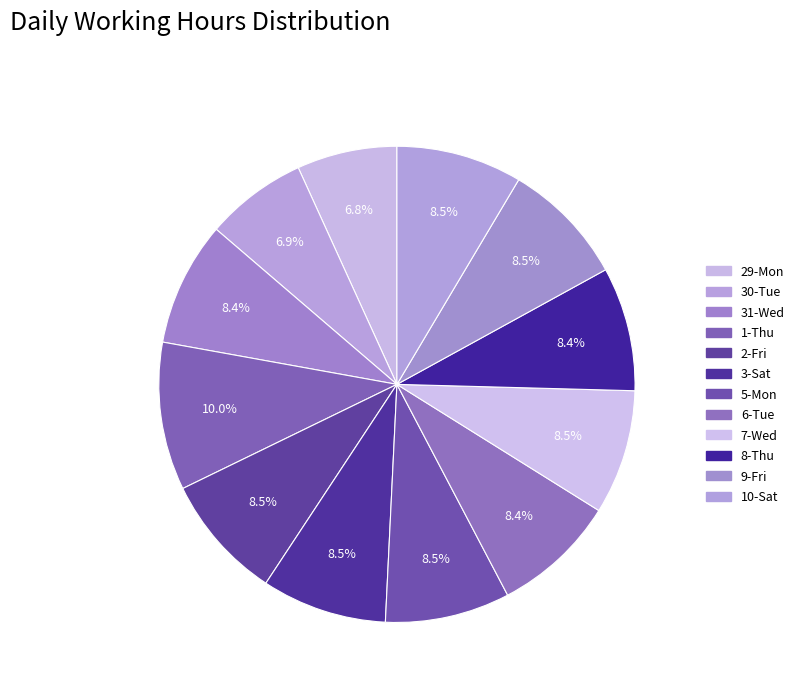

Which category has the smallest portion of the pie?

29-Mon